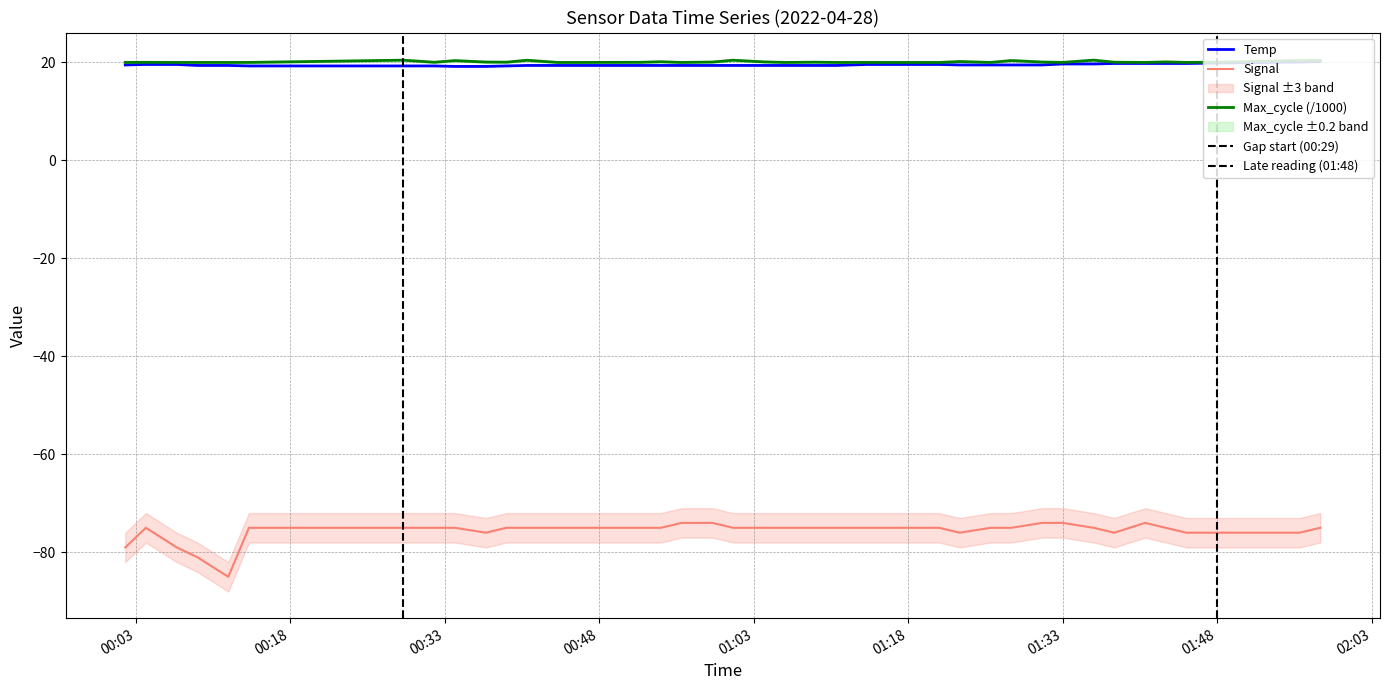

What is the value of the Temp point at the 20th from the left?

19.3